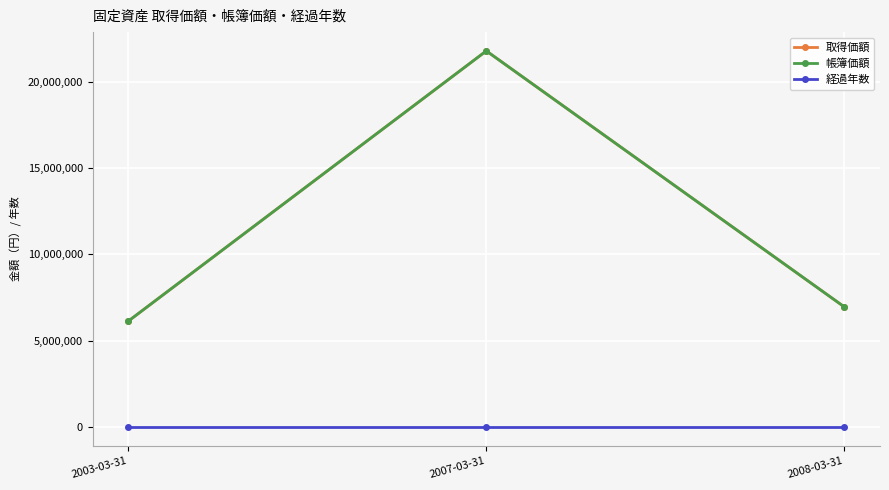

The 取得価額 series shows 11010812 at 2003-03-31. True or false?

False